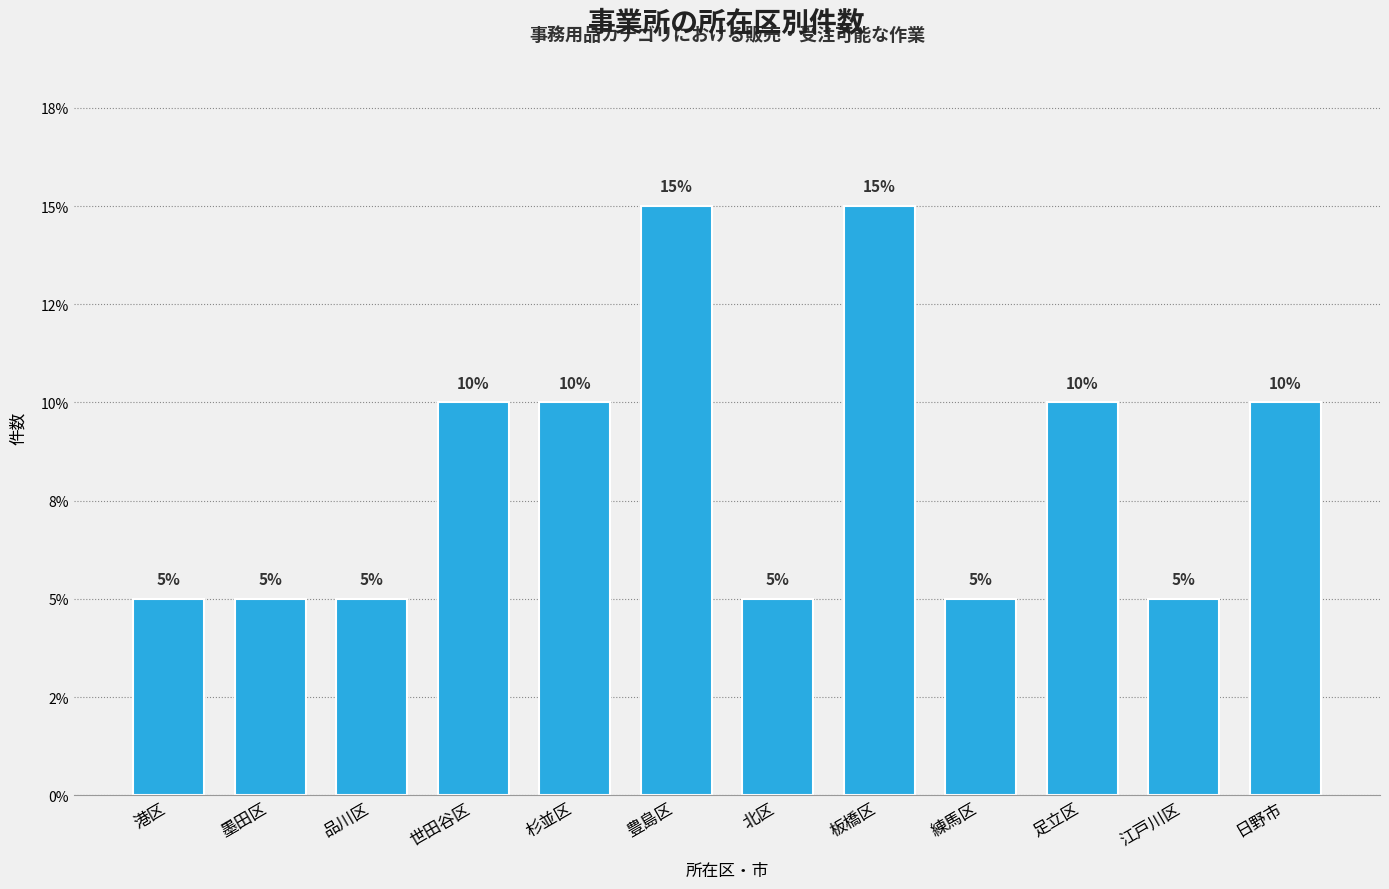

Are the bars horizontal?

No